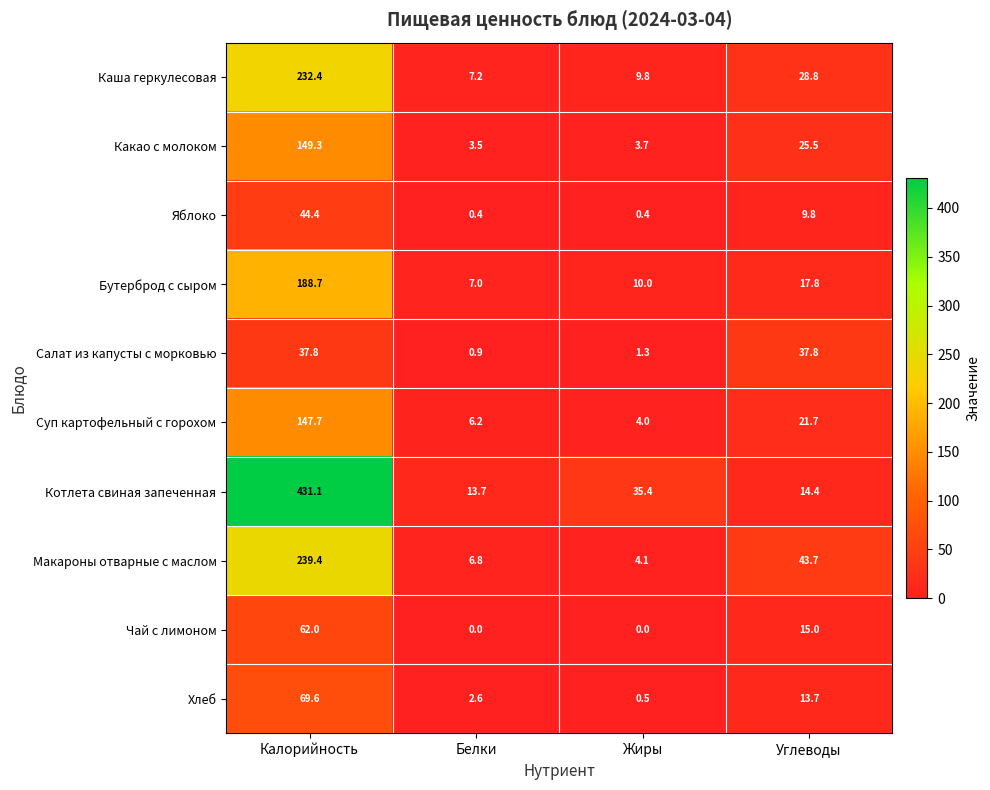

At which category does the chart reach its peak across all series?

Калорийность